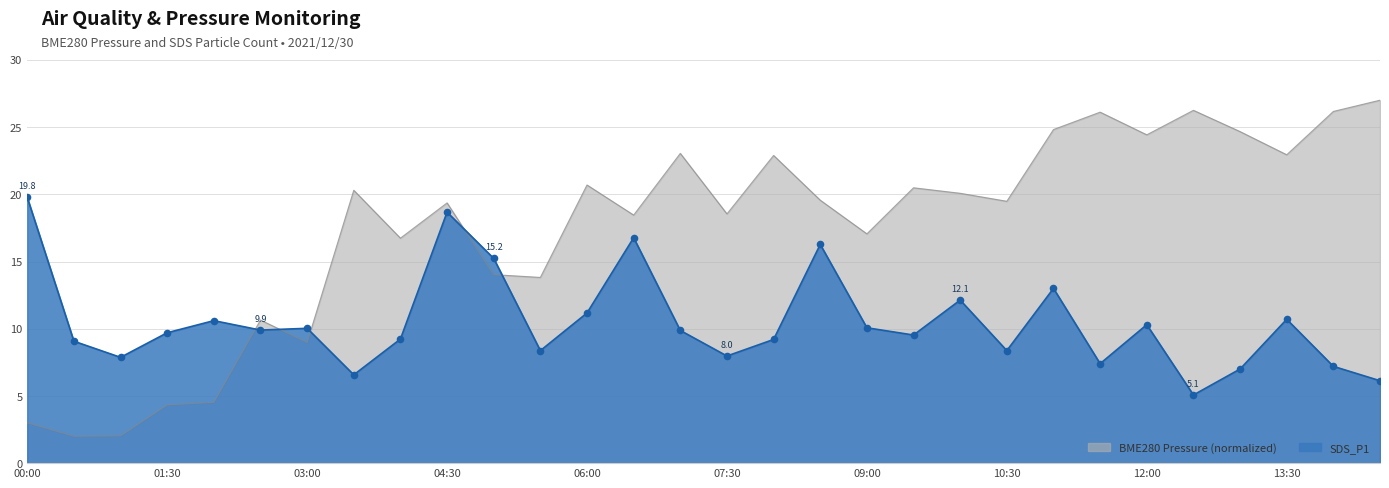

Is the value of SDS_P1 at 00:30 greater than the value of BME280_pressure at 06:00?

No